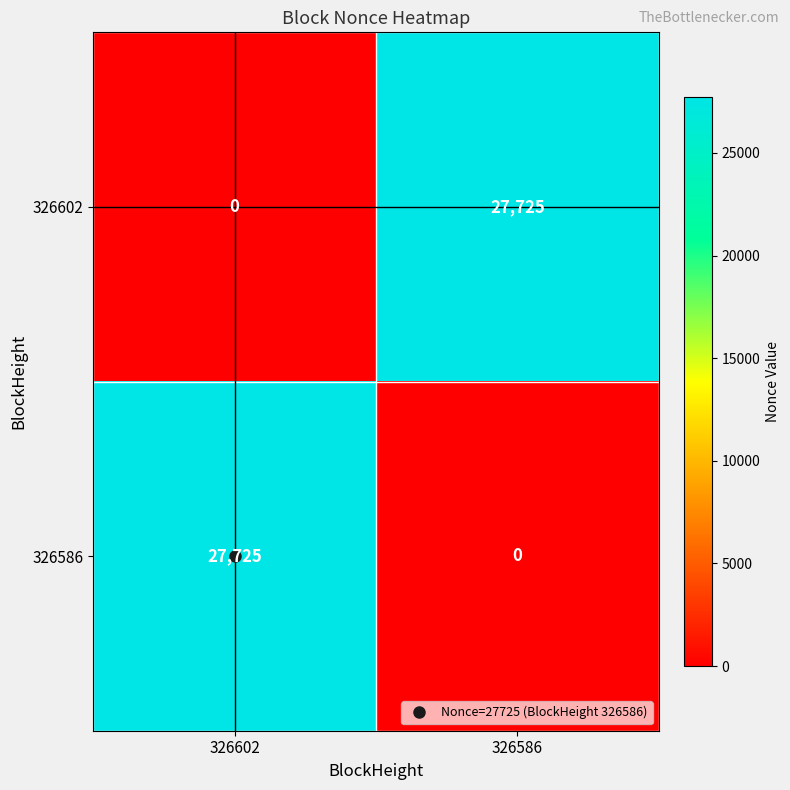

Count the number of data series in this chart.

2